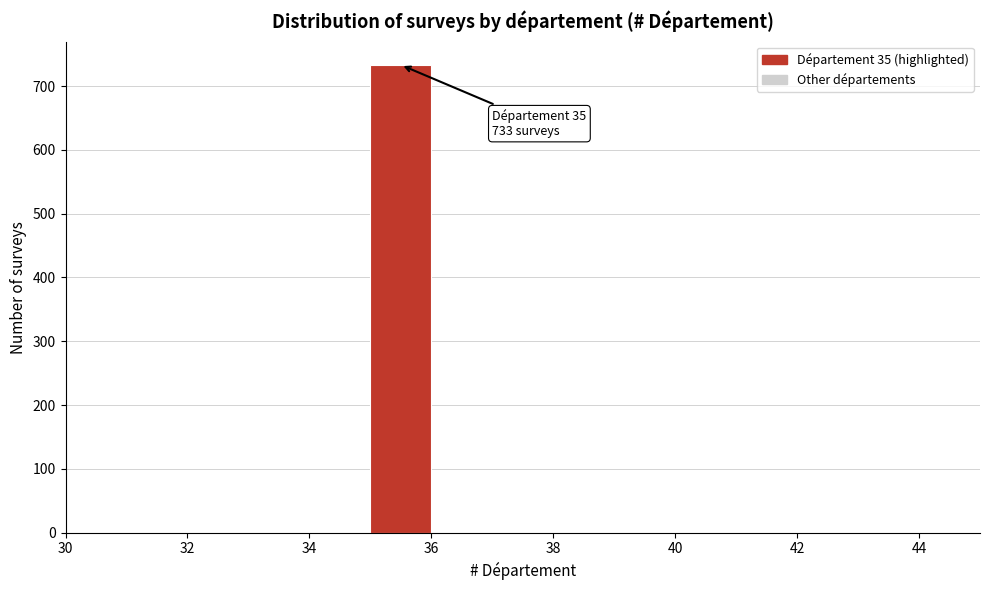

Which range on the x-axis has the tallest bar?

35 to 36